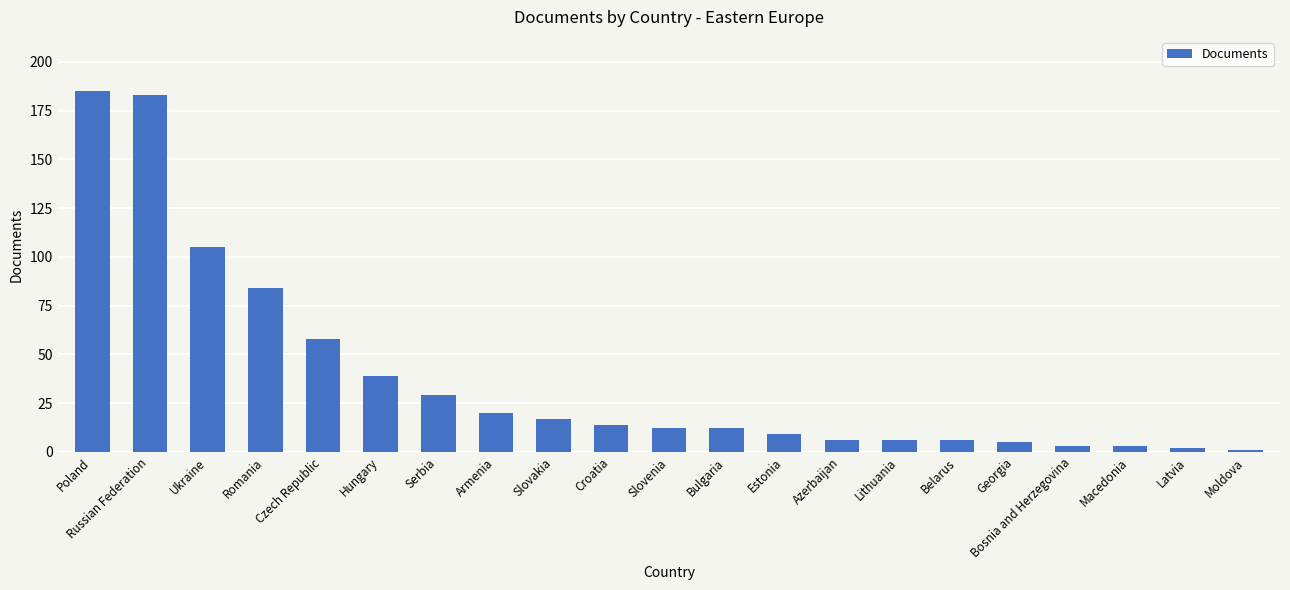

How many categories are shown in the chart?

21